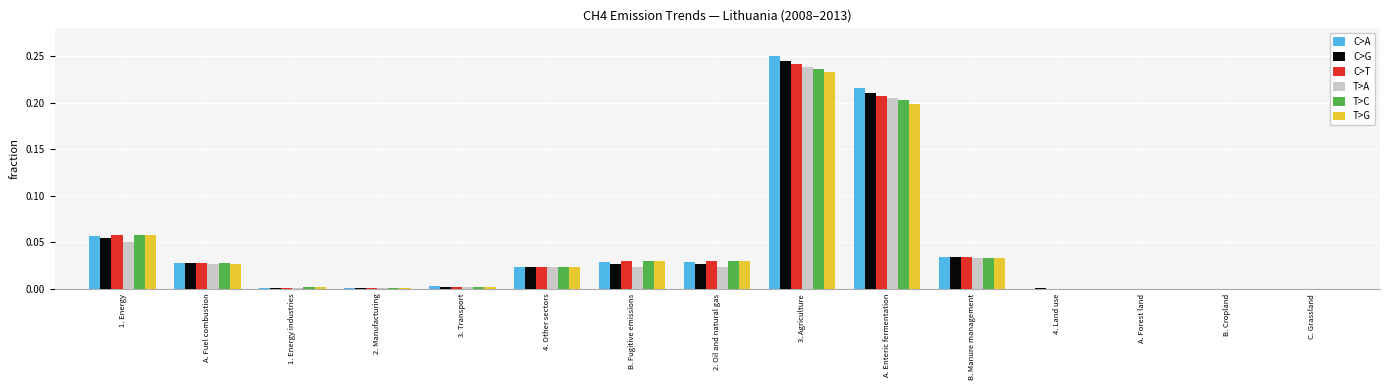

Count the number of data series in this chart.

6